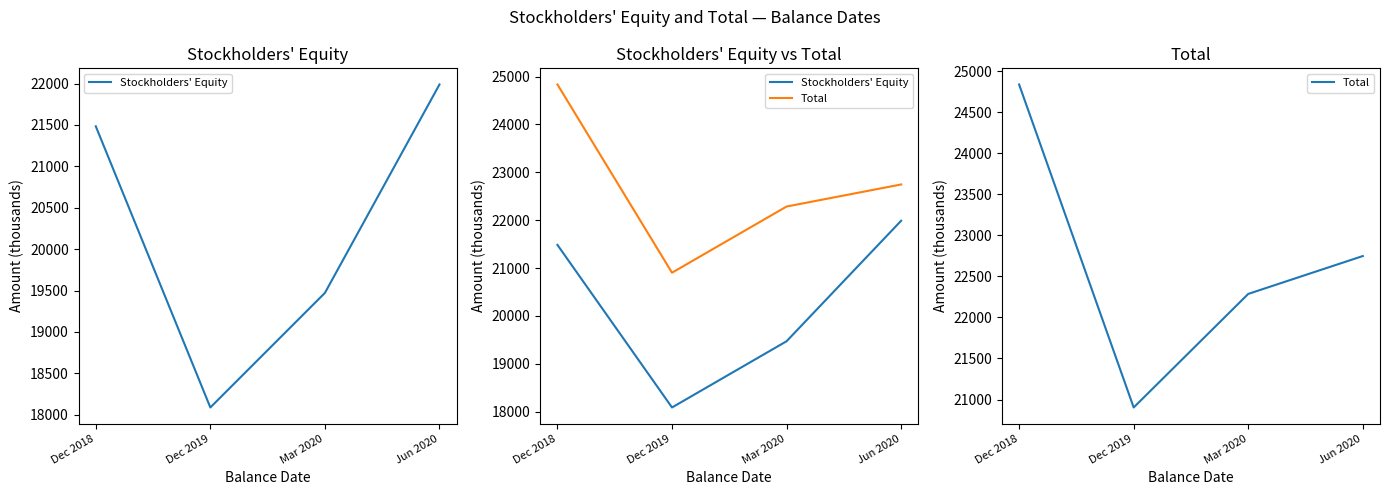

At which label does Stockholders' Equity reach its minimum?

Dec 2019